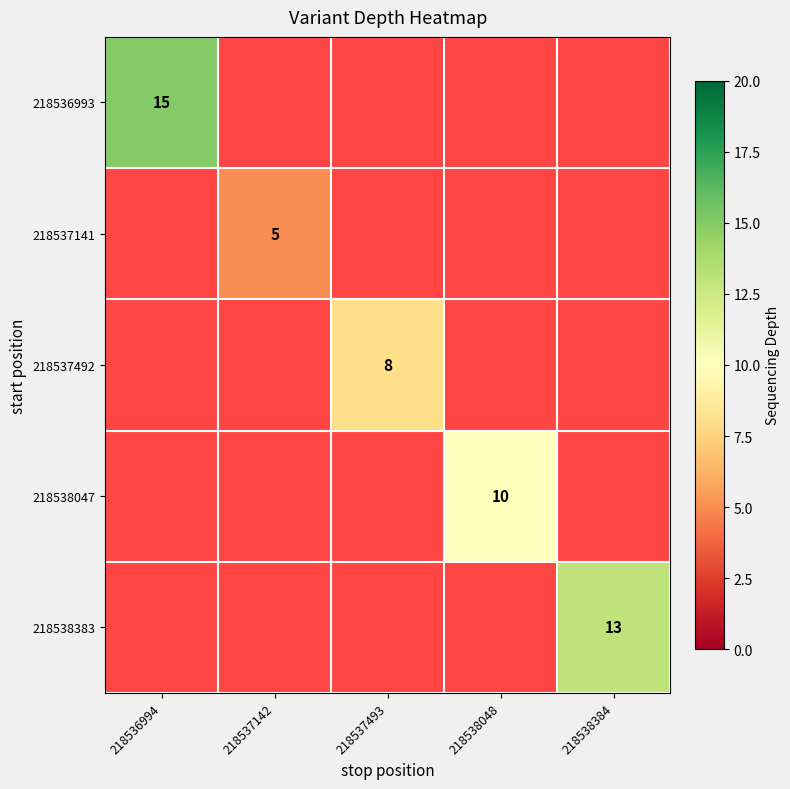

The 218537141 series shows 7 at 218537142. True or false?

False